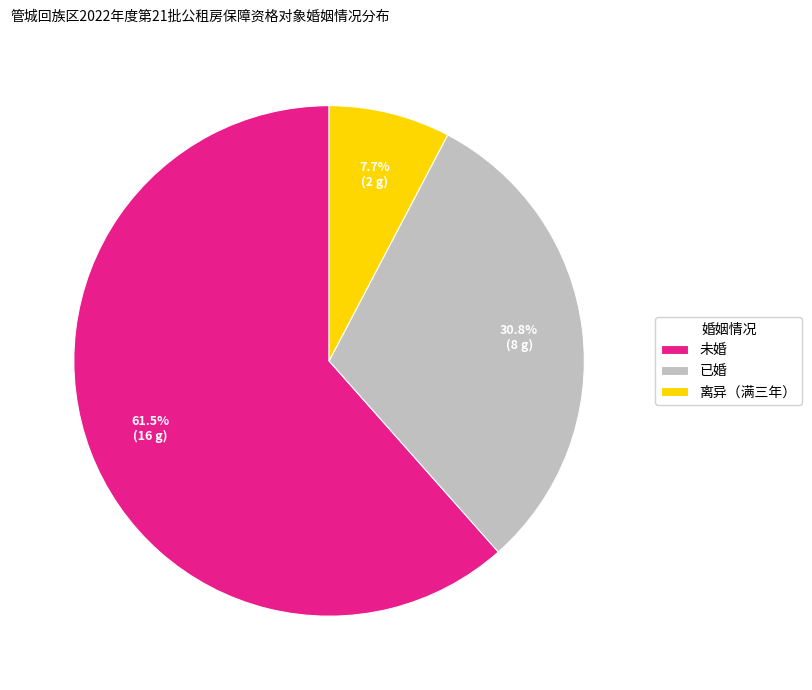

How many slices are in this pie chart?

3